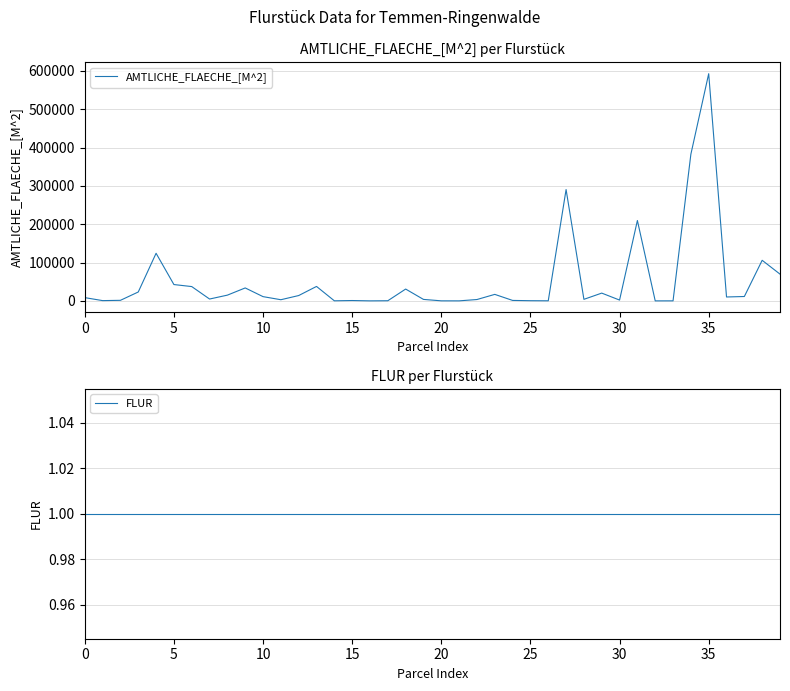

What is the value of the FLUR point at the 36th from the left?

1